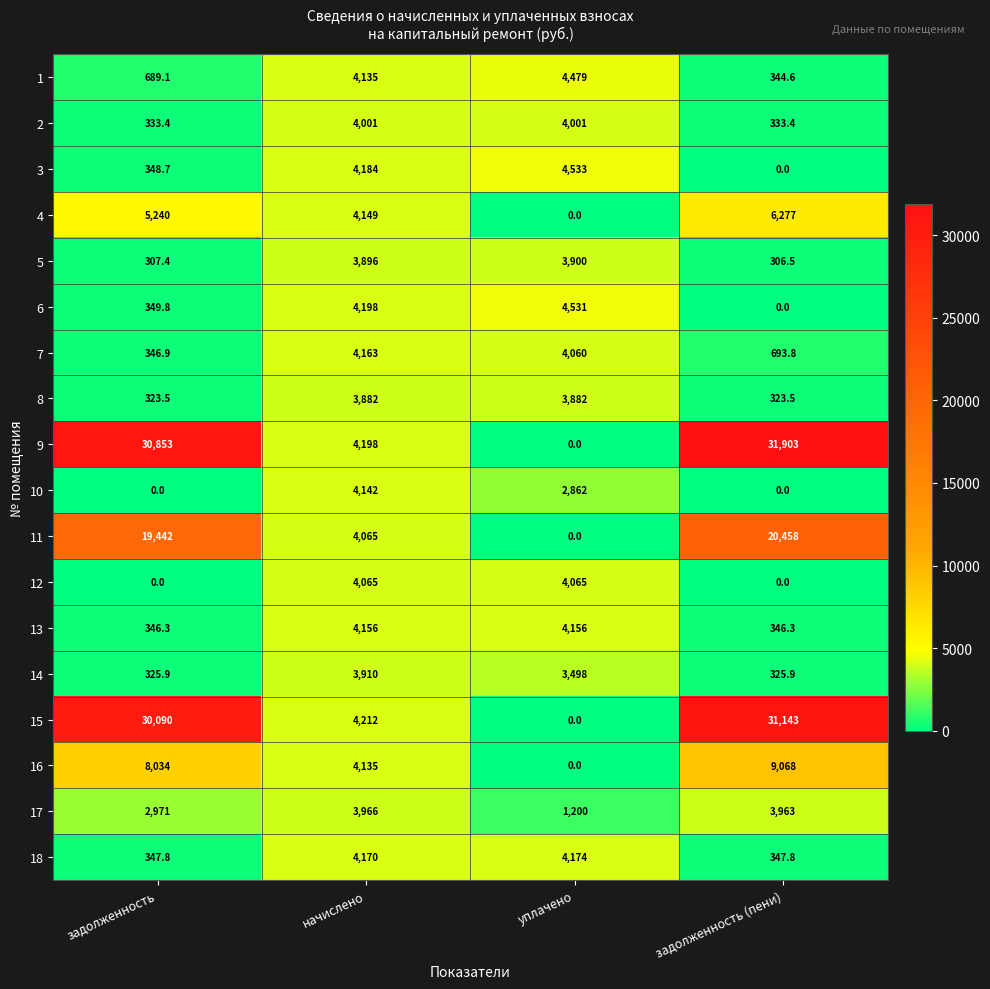

Which series has the largest total across all categories?

9